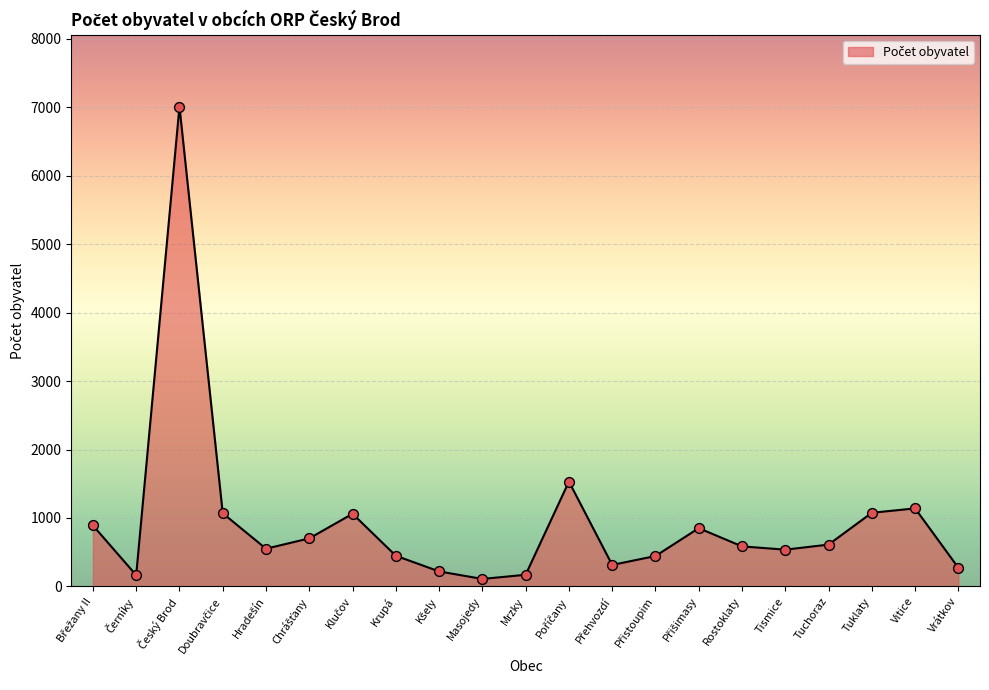

What is the change in value from Tuchoraz to Vrátkov?

-339